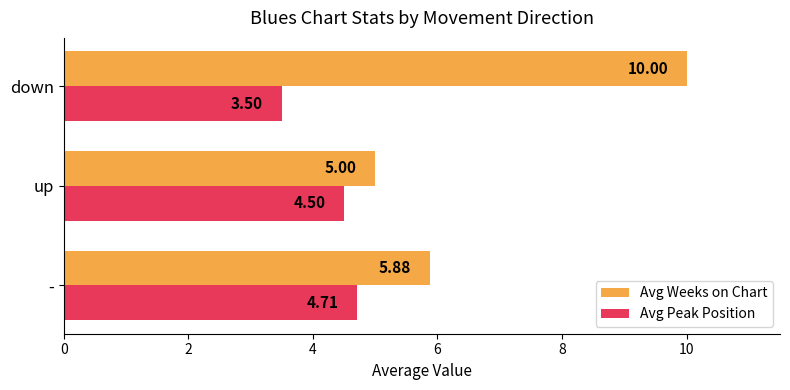

Which label corresponds to the largest value in the chart?

down